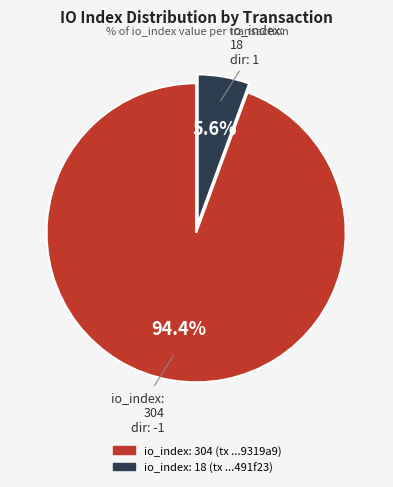

Is there a majority slice in this chart?

Yes